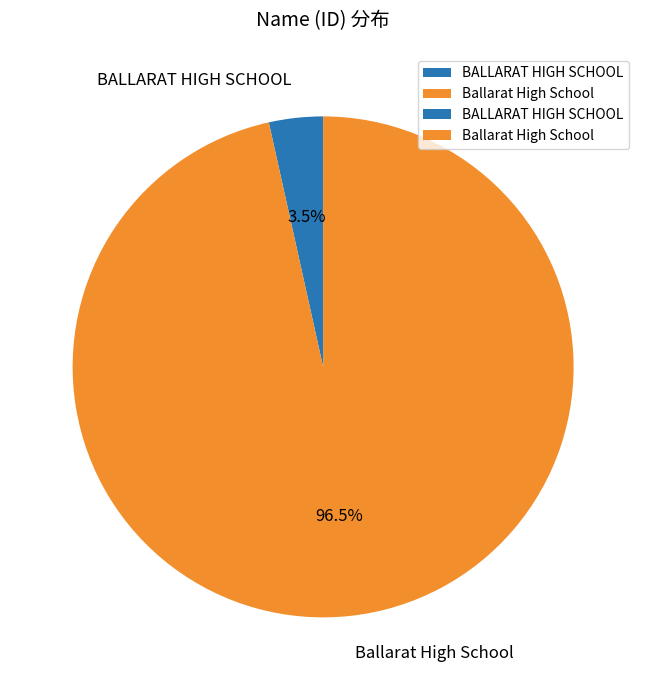

Rank the categories by value from lowest to highest.

BALLARAT HIGH SCHOOL, Ballarat High School